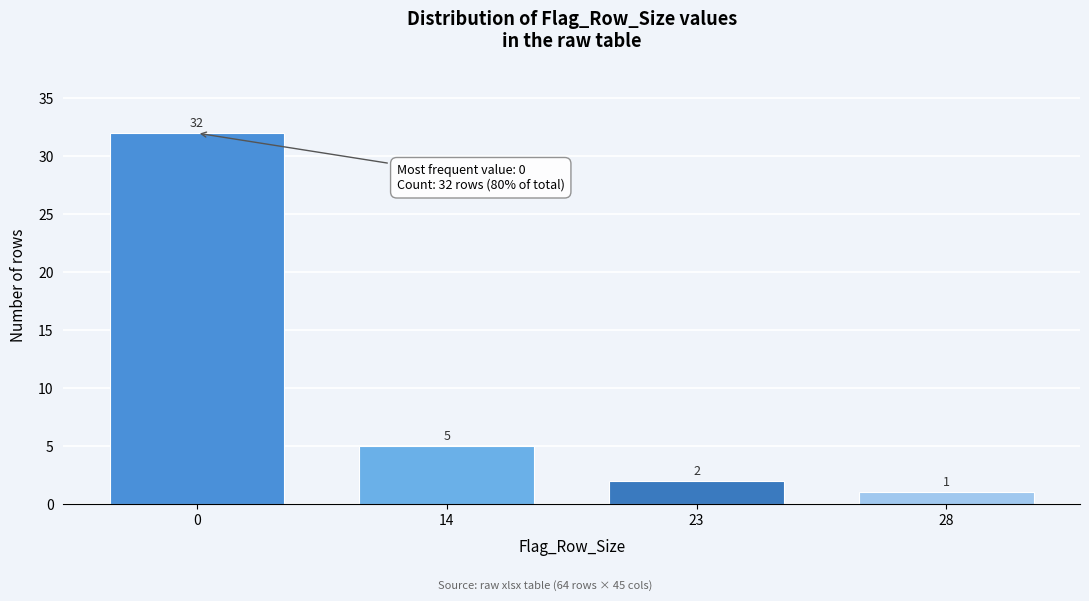

Reading left to right, list all the values displayed in this chart.

32	5	2	1